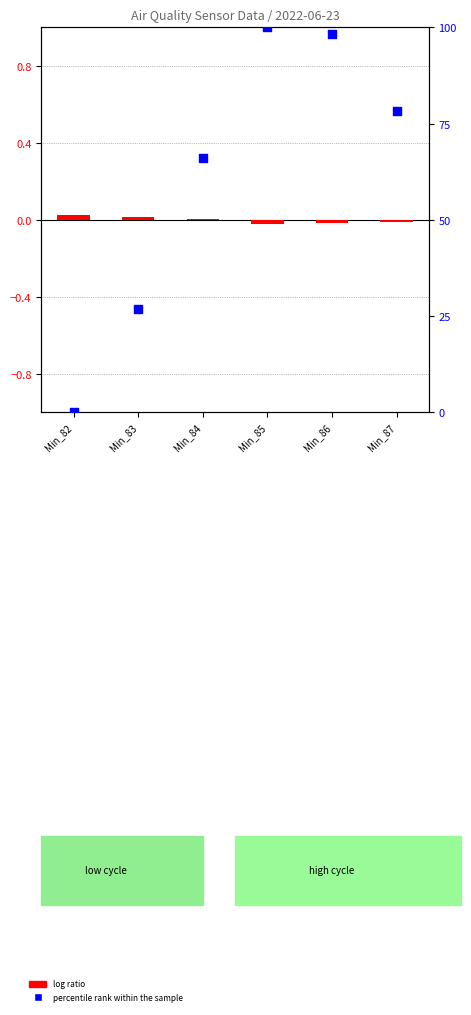

Which series reaches the maximum Y coordinate?

percentile rank within the sample